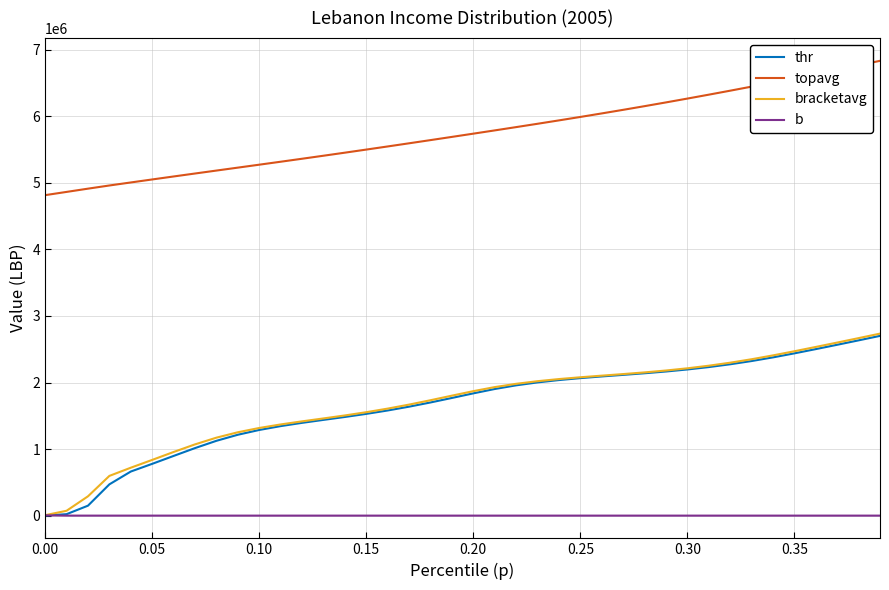

What is the average value of the thr series?

1651428.7